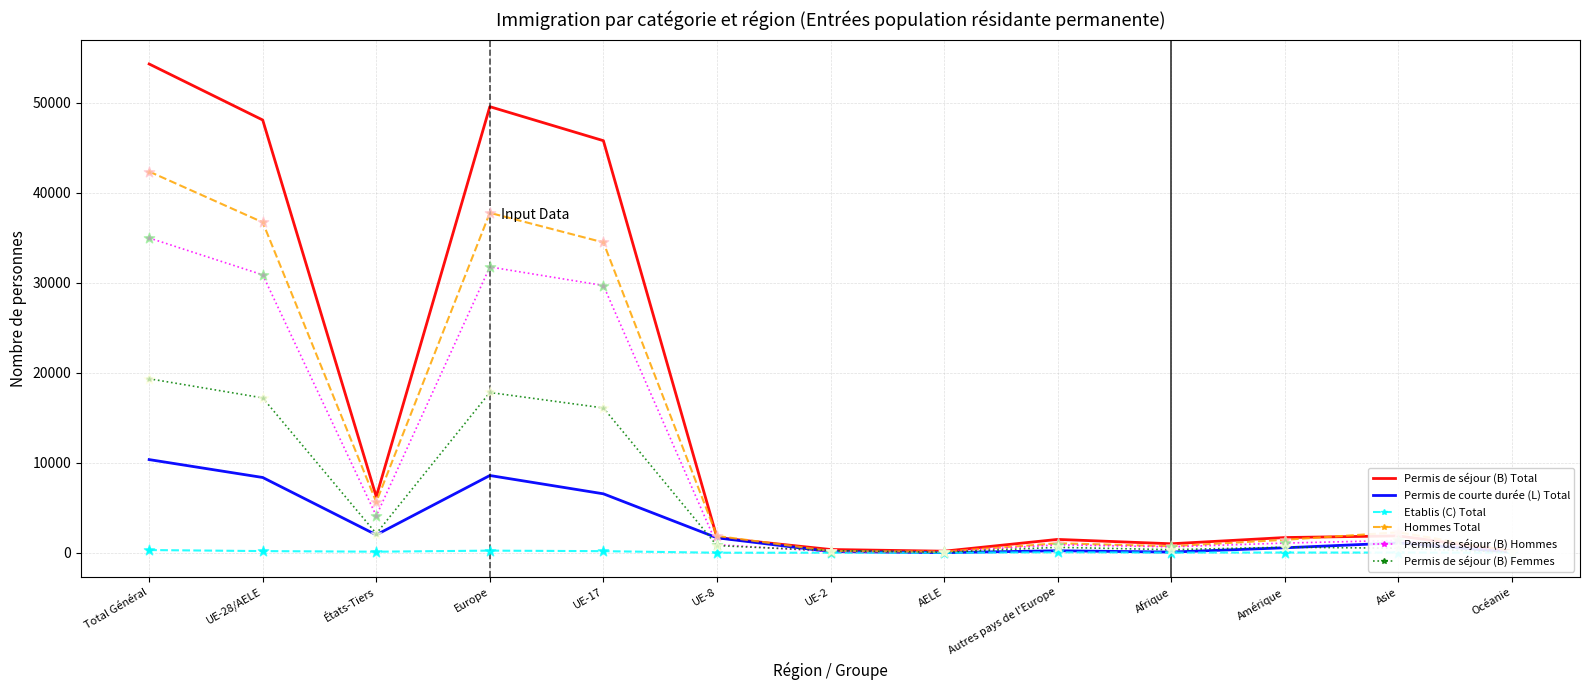

At how many categories does at least one series exceed 19131?

4